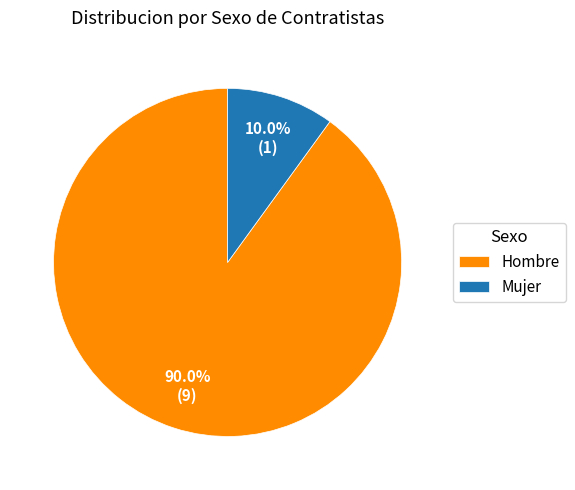

How many segments does this pie chart have?

2